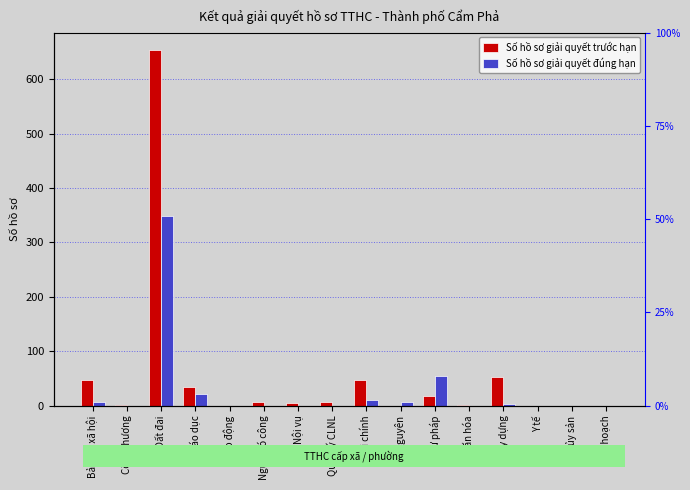

The Số hồ sơ giải quyết đúng hạn series shows 54 at Tư pháp. True or false?

True